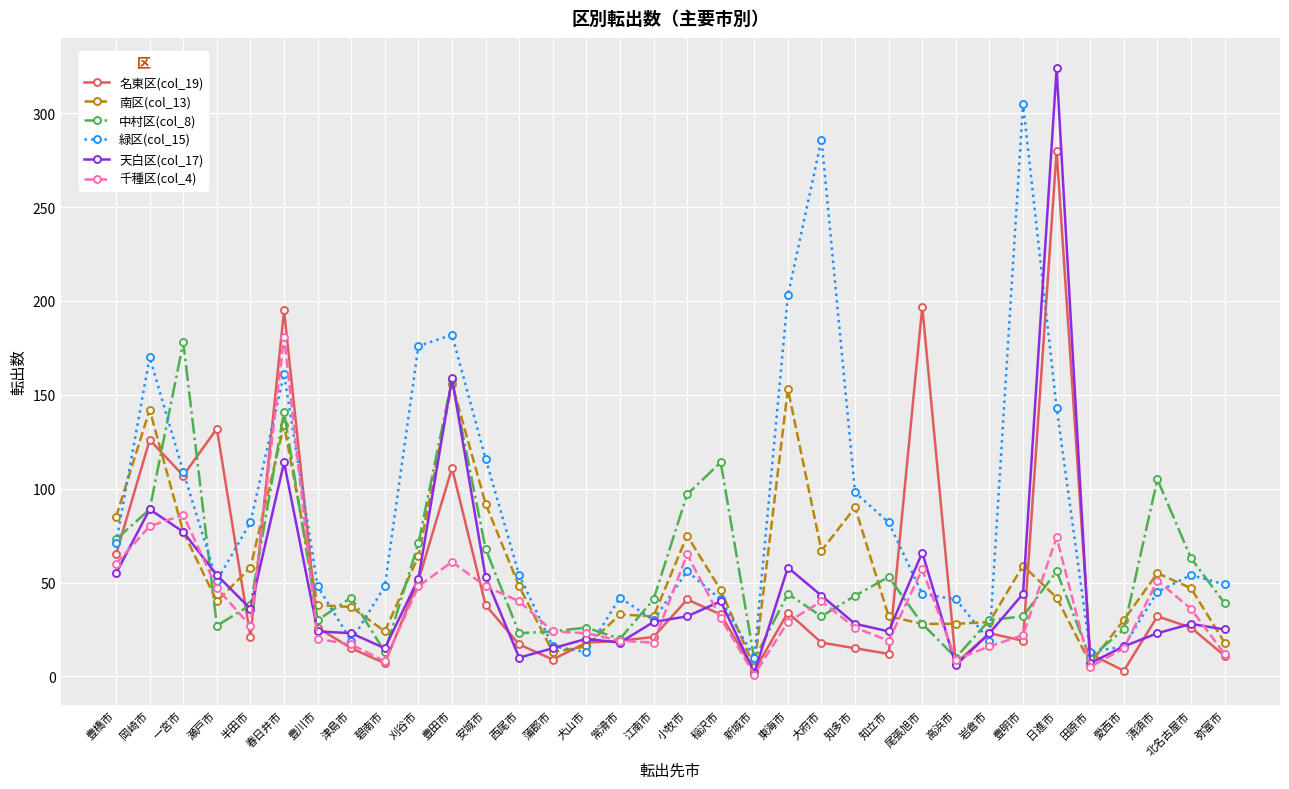

Which series has the largest total across all categories?

緑区(col_15)